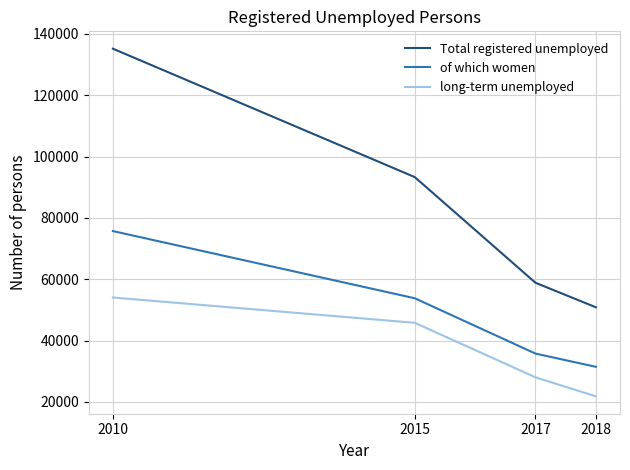

What is the difference between the maximum and minimum values in the long-term unemployed series?

32223